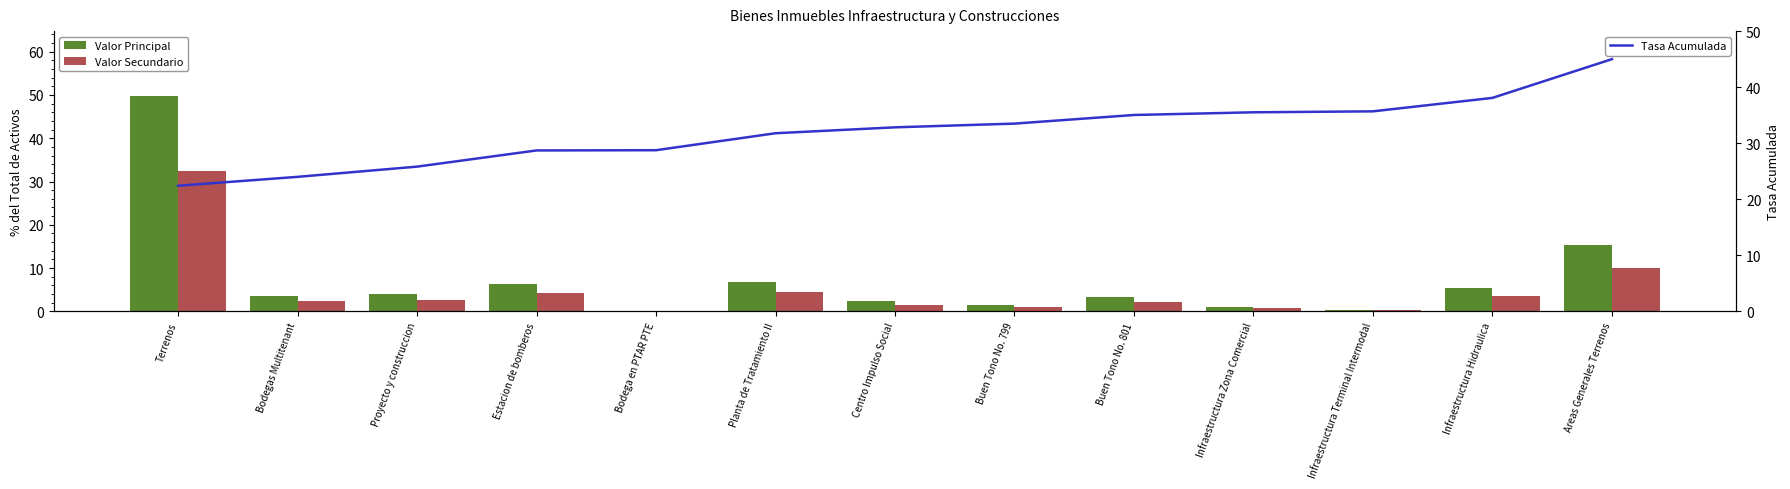

Where does the Valor Secundario series first go above 2?

Terrenos